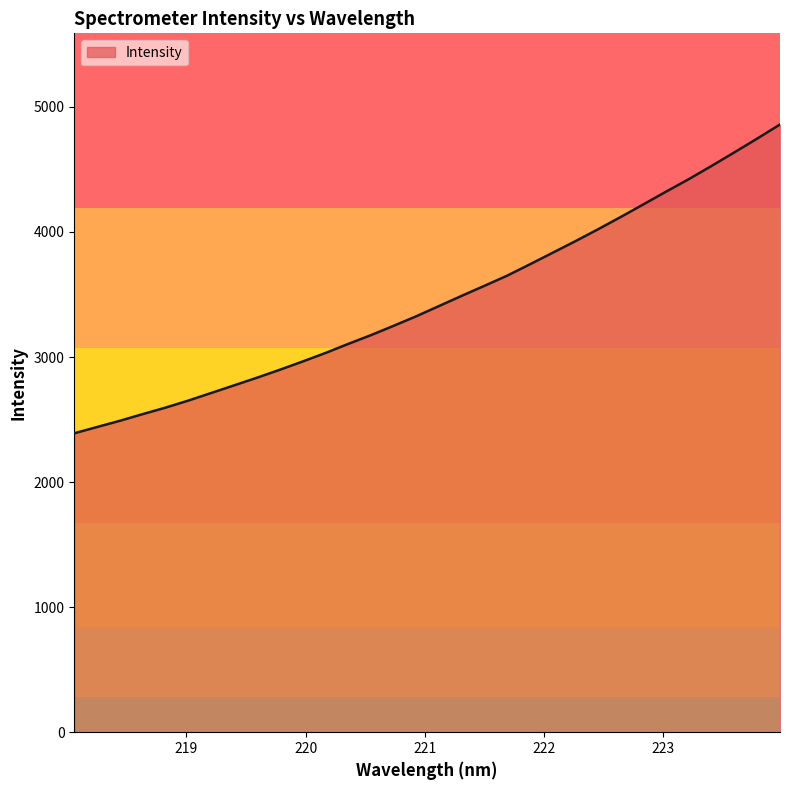

What is the minimum value shown in the chart?

2390.4